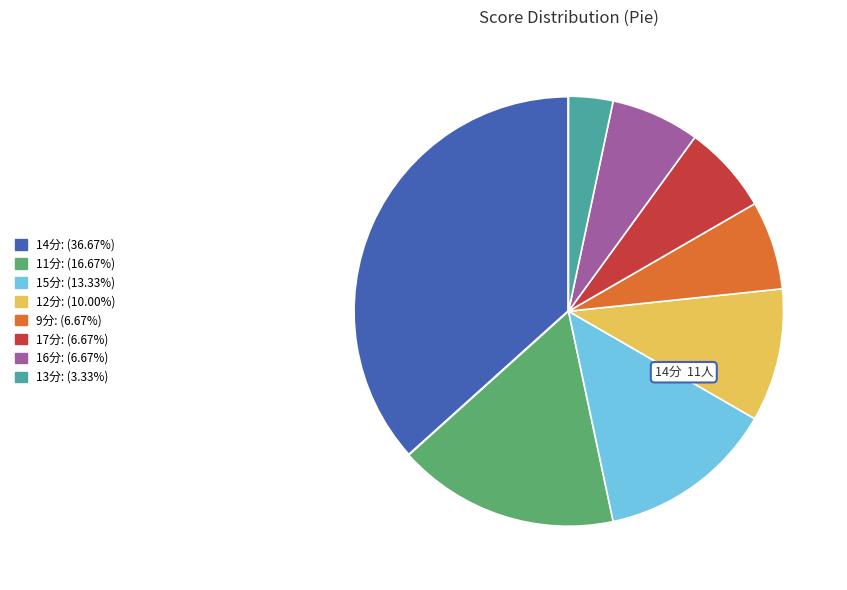

Does any single category account for the majority?

No